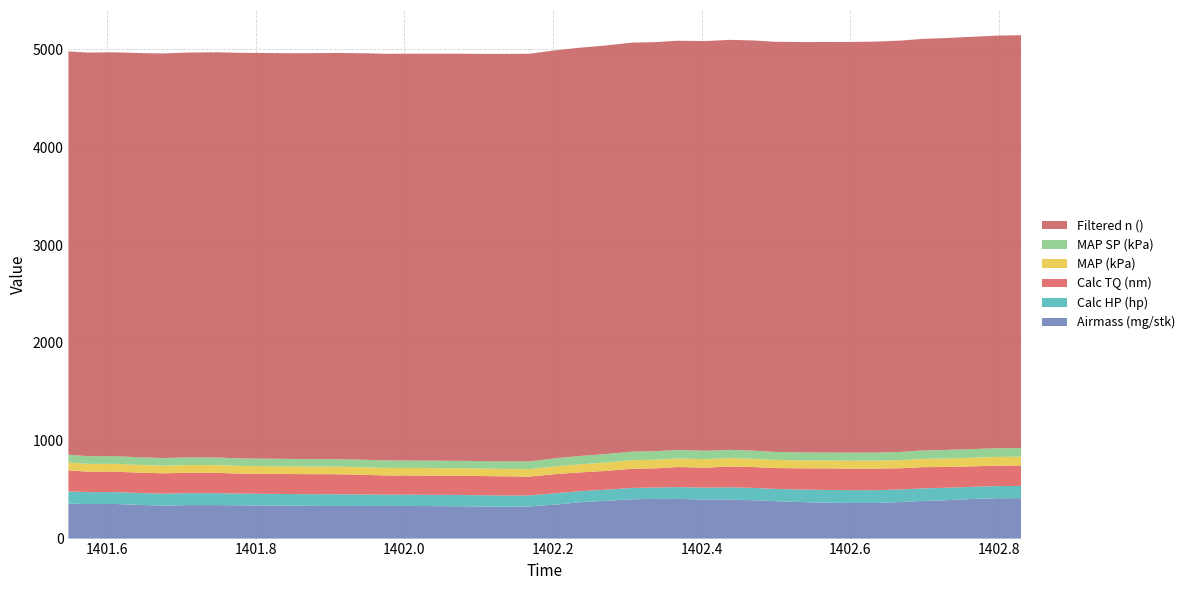

Reading right to left, what are all the values shown in this chart?

Airmass (mg/stk): 413.4	412.2	405.4	392.6	384.6	373.9	364.3	364.6	366.5	373.0	382.7	392.5	398.1	399.4	405.5	405.7	401.9	385.4	371.2	349.2	328.4	324.7	327.3	330.5	332.0	333.6	334.0	333.2	333.4	334.2	335.9	338.0	340.3	342.2	342.6	337.2	343.3	353.9	353.3	356.4
Calc HP (hp): 124.5	124.4	124.3	126.5	128.5	128.4	130.5	130.4	130.3	128.2	125.7	125.8	125.7	120.9	120.7	115.8	115.9	113.2	112.9	115.4	112.7	115.3	115.2	115.2	115.1	115.0	114.9	117.5	119.7	119.6	119.4	119.5	119.5	121.7	121.6	121.5	121.4	121.4	121.5	125.9
Calc TQ (nm): 209.2	209.2	209.1	213.0	216.8	216.8	220.5	220.5	220.4	216.8	212.8	212.9	212.7	204.9	204.9	196.5	196.3	192.1	192.0	196.4	192.0	196.5	196.3	196.4	196.3	196.3	196.2	200.5	204.5	204.6	204.5	204.4	204.4	208.5	208.4	208.4	208.4	208.3	208.2	215.9
MAP (kPa): 89.6	89.3	88.2	85.9	84.5	82.7	81.1	80.7	80.8	81.5	83.0	84.8	86.1	86.9	87.8	87.9	87.7	84.9	82.7	79.6	76.5	75.9	76.3	76.9	77.0	77.1	77.2	77.2	77.2	77.5	77.8	78.1	78.5	78.8	79.2	78.3	78.9	80.5	80.2	80.2
MAP SP (kPa): 88.8	88.6	88.6	87.8	85.9	84.2	82.5	81.4	81.5	81.2	82.1	83.7	84.7	85.9	86.6	86.9	87.4	86.9	85.0	82.5	78.8	76.5	75.9	75.6	75.8	76.0	76.6	76.8	76.7	76.7	76.8	77.0	77.2	77.6	77.9	77.9	77.7	77.9	78.9	78.8
Filtered n (): 4220.0	4217.0	4214.0	4210.0	4207.0	4204.0	4201.0	4198.0	4196.0	4194.0	4192.0	4192.0	4190.0	4187.0	4183.0	4181.0	4180.0	4176.0	4173.0	4170.0	4167.0	4165.0	4163.0	4161.0	4160.0	4158.0	4156.0	4155.0	4152.0	4149.0	4146.0	4146.0	4145.0	4142.0	4138.0	4135.0	4132.0	4128.0	4125.0	4122.0